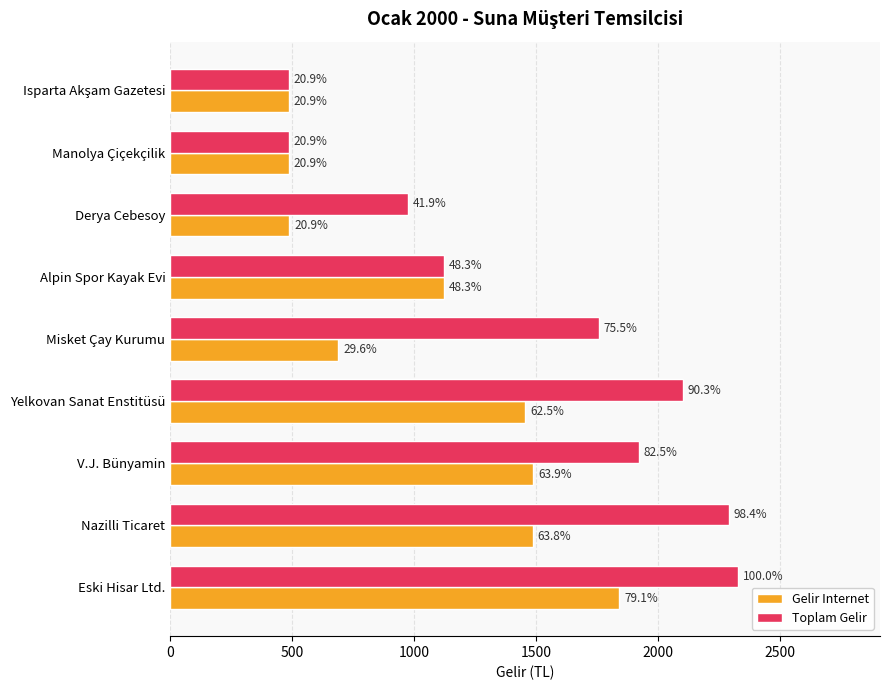

At how many categories does at least one series exceed 1105?

6